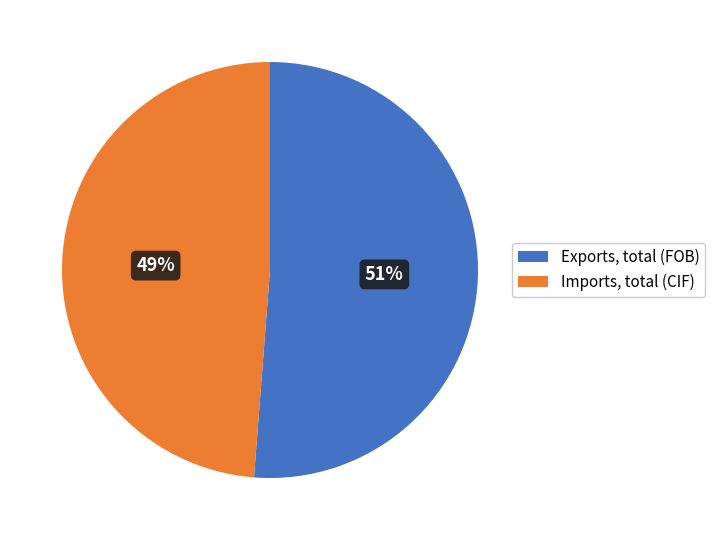

What is the smallest slice in the pie chart?

Imports, total (CIF)